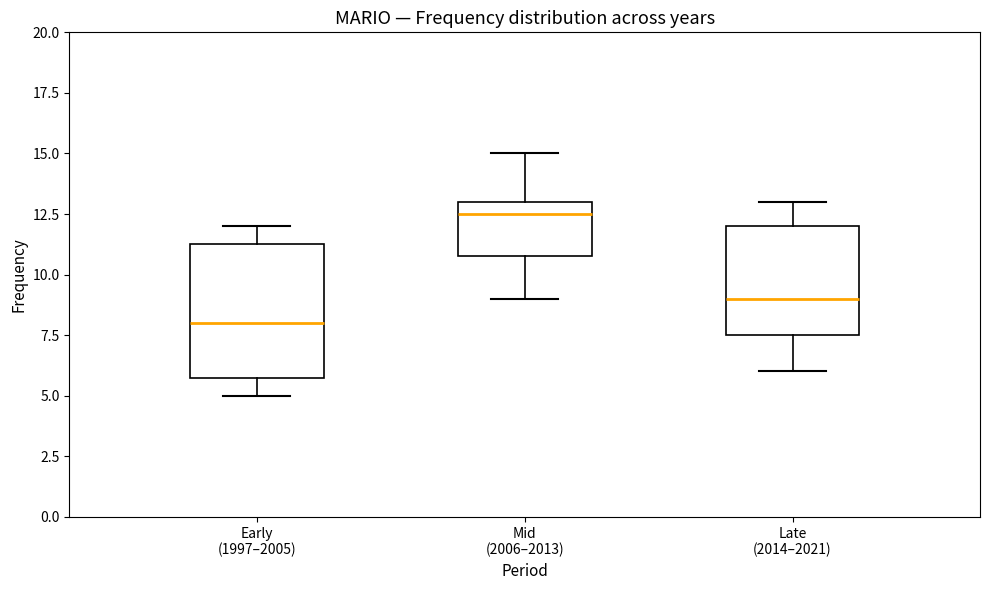

Which box's median line is the highest?

Mid (2006–2013)